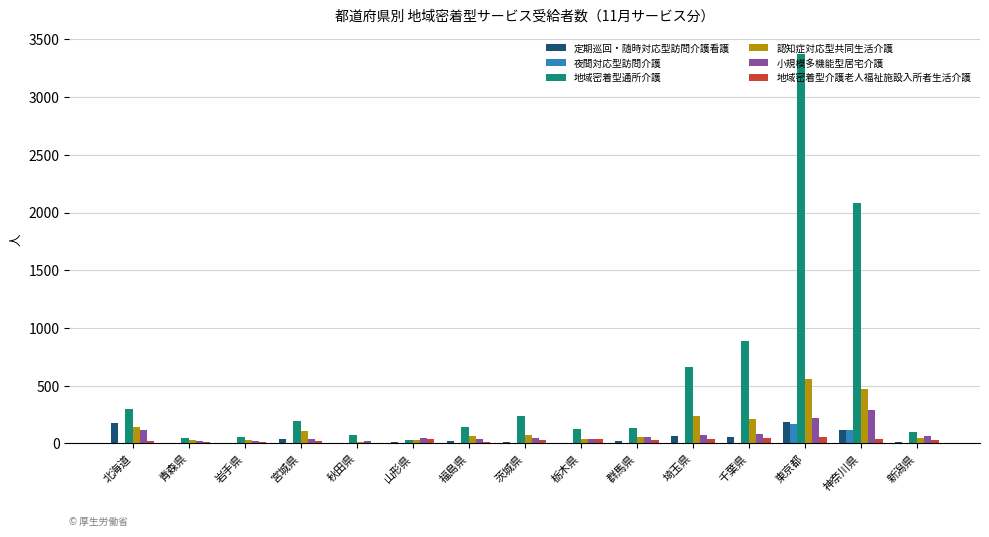

Which series has the largest total across all categories?

地域密着型通所介護